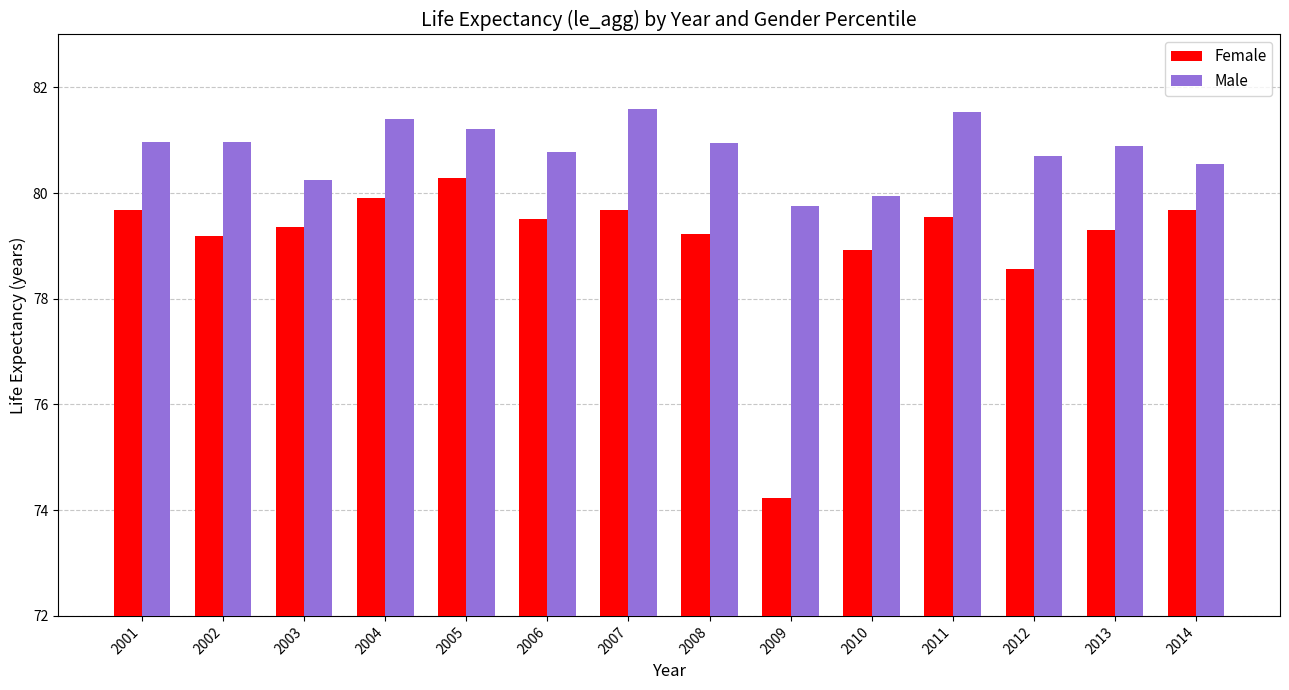

List the series in order of their overall mean, lowest first.

Female, Male